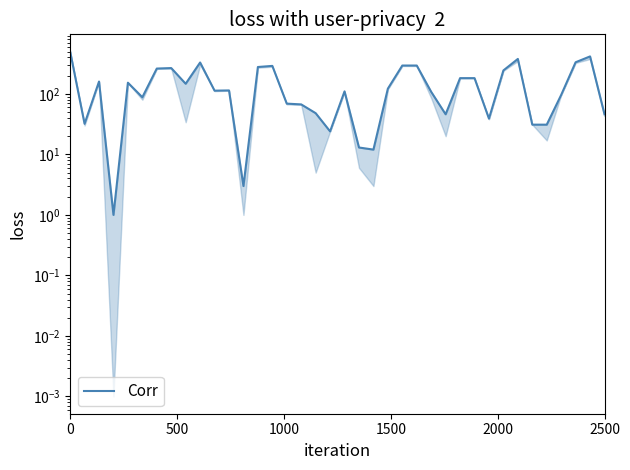

Reading left to right, list all the values displayed in this chart.

500	32	160	1	153	88	262	267	147	330	113	114	3	278	290	69	67	48	24	110	13	12	122	294	294	108	46	182	182	39	244	378	31	31	96	333	416	46